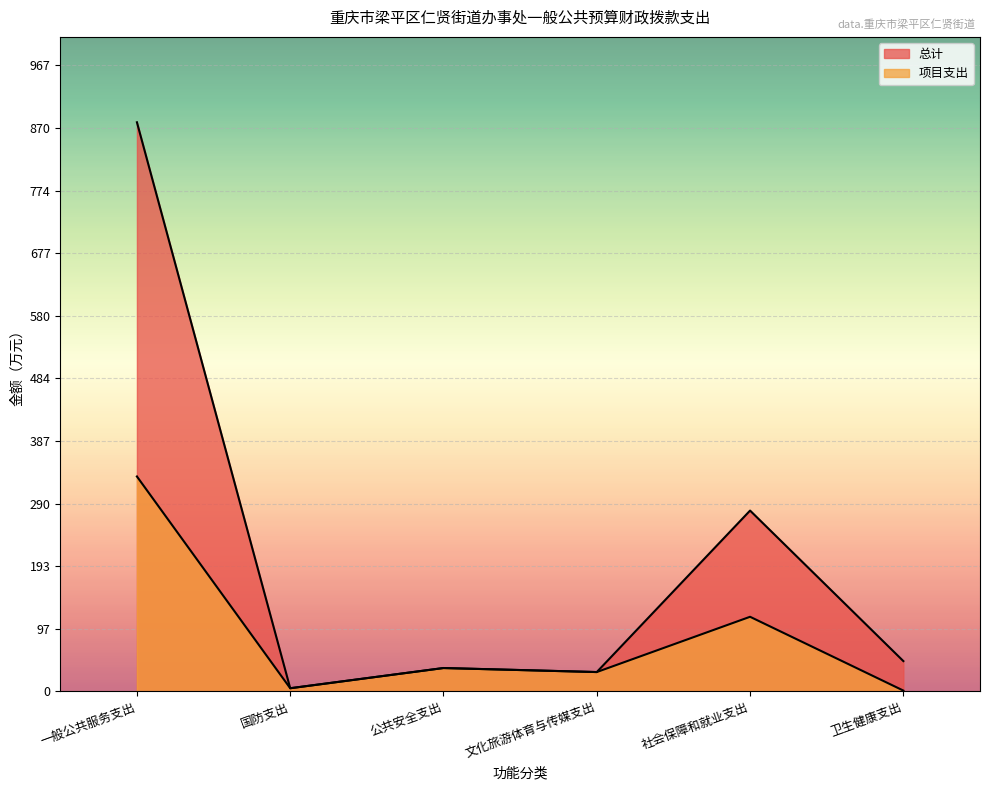

How many lines are shown in the chart?

2